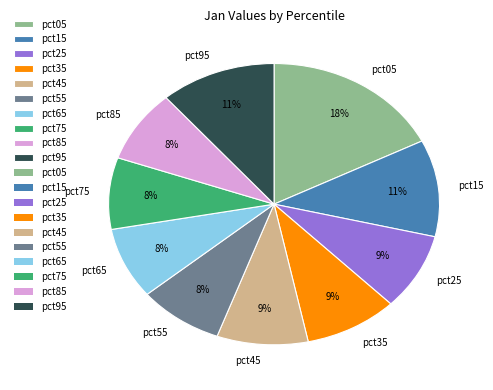

What percentage is the pct15 slice, to the nearest percent?

11%